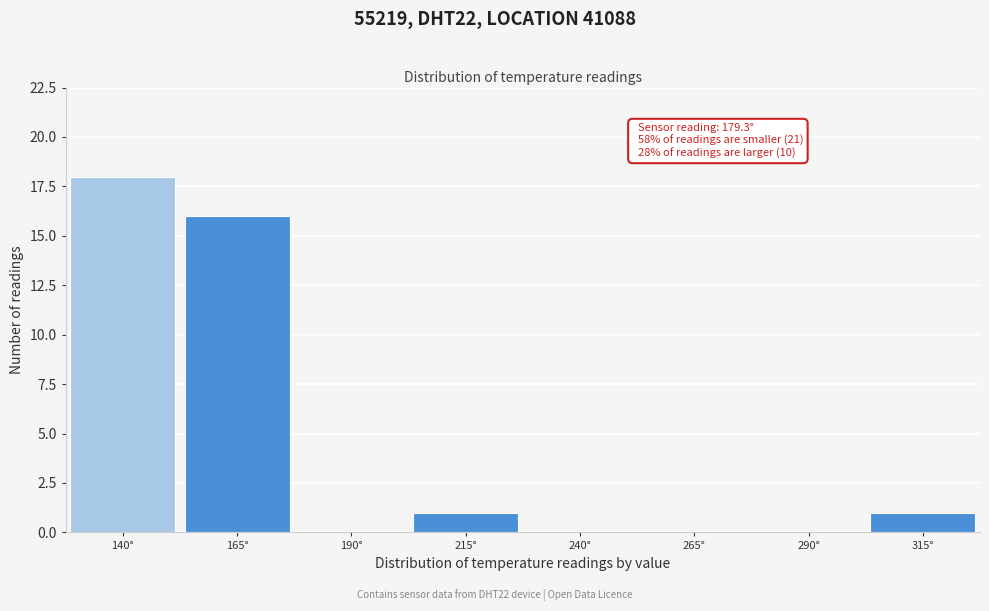

Reading right to left, what are all the values shown in this chart?

315°=1	290°=0	265°=0	240°=0	215°=1	190°=0	165°=16	140°=18